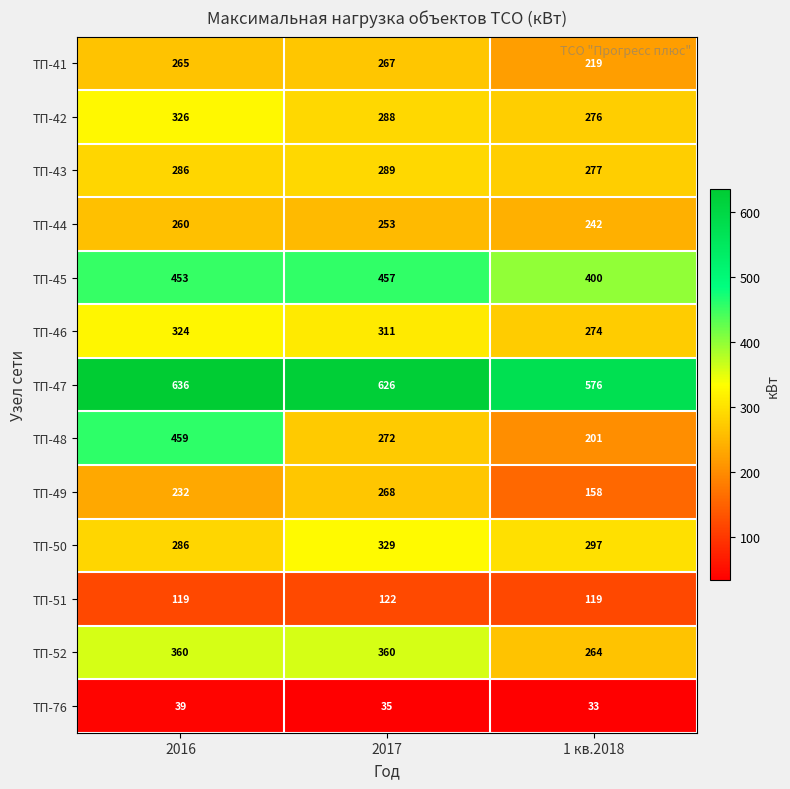

Where does the ТП-46 series first go above 311?

2016